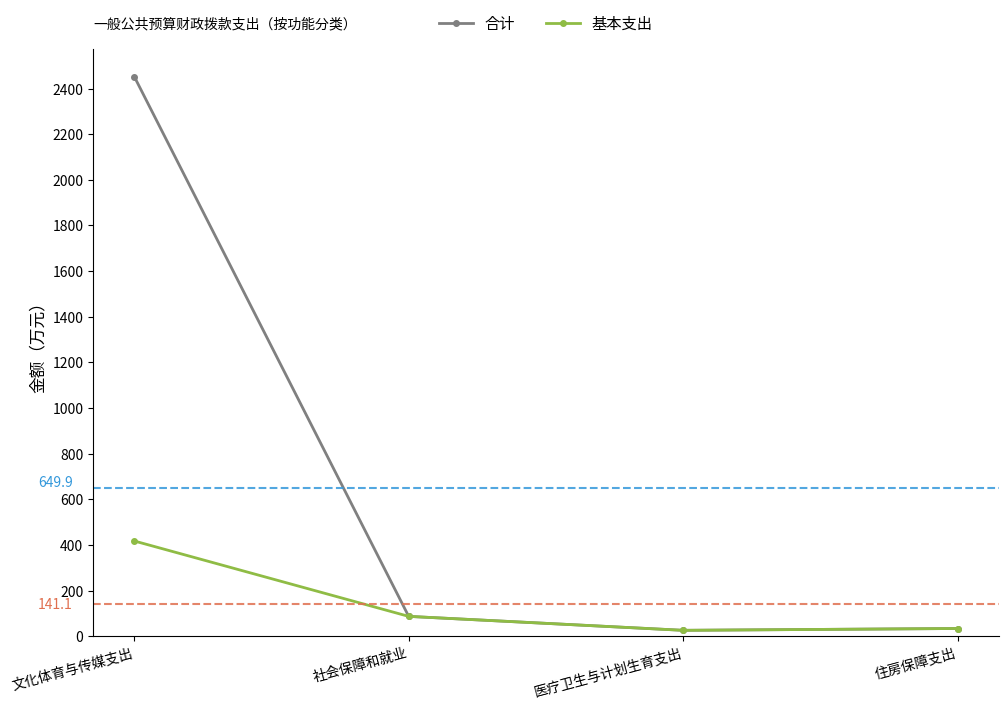

At which label is 基本支出 closest to 221?

社会保障和就业